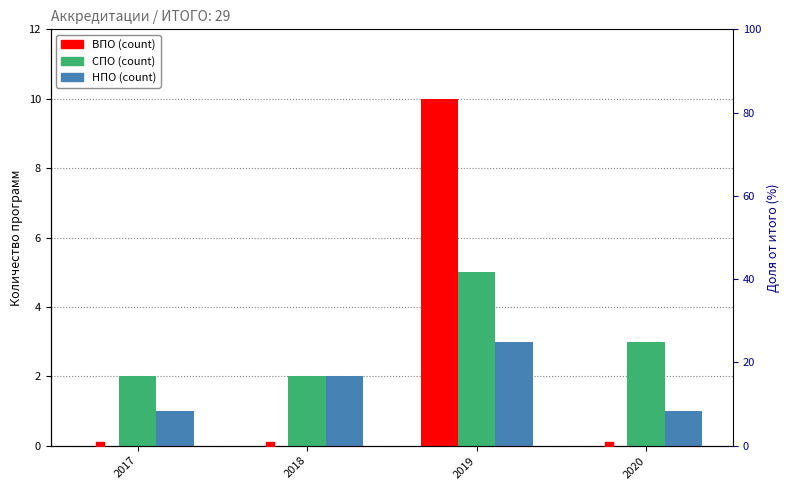

Which series has the largest Y range (max minus min)?

ВПО %